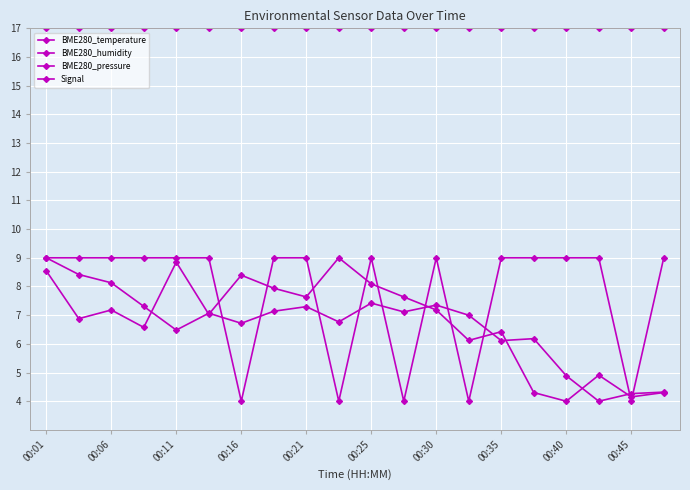

Is this an area chart (filled region under the line)?

No